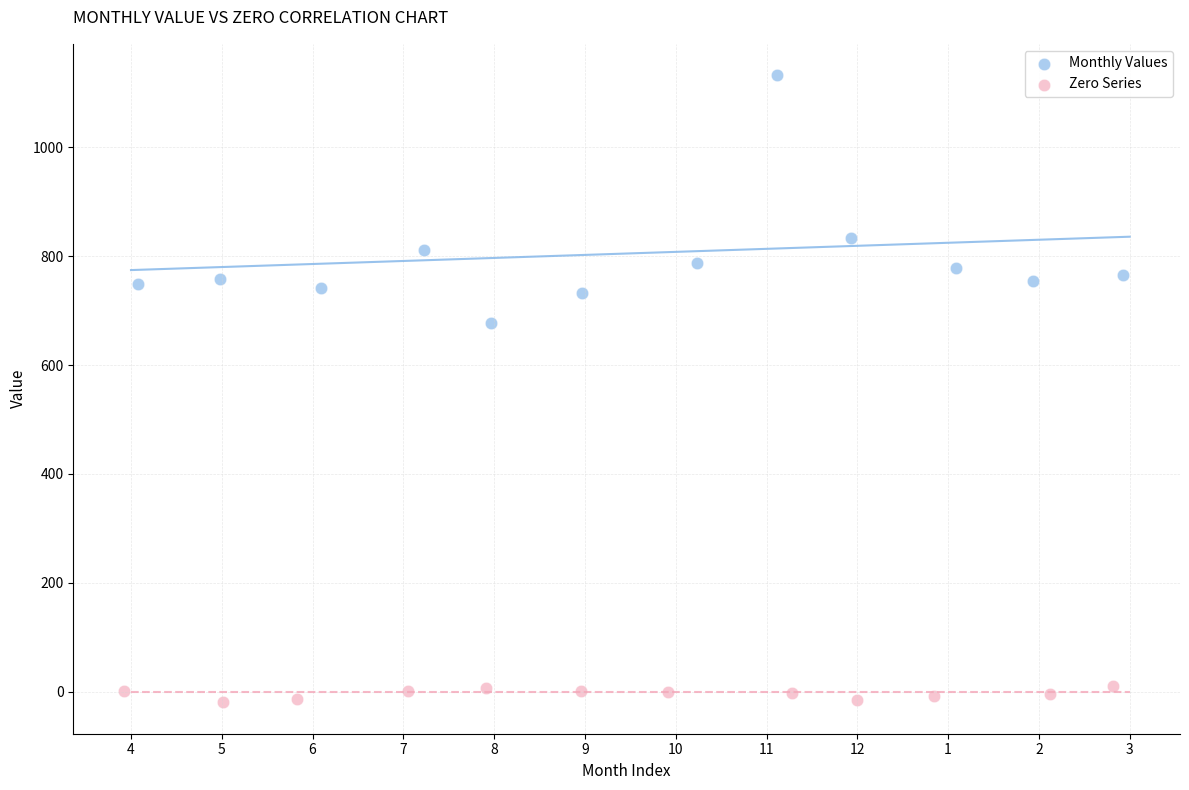

Which series contains the highest Y value?

Monthly Values